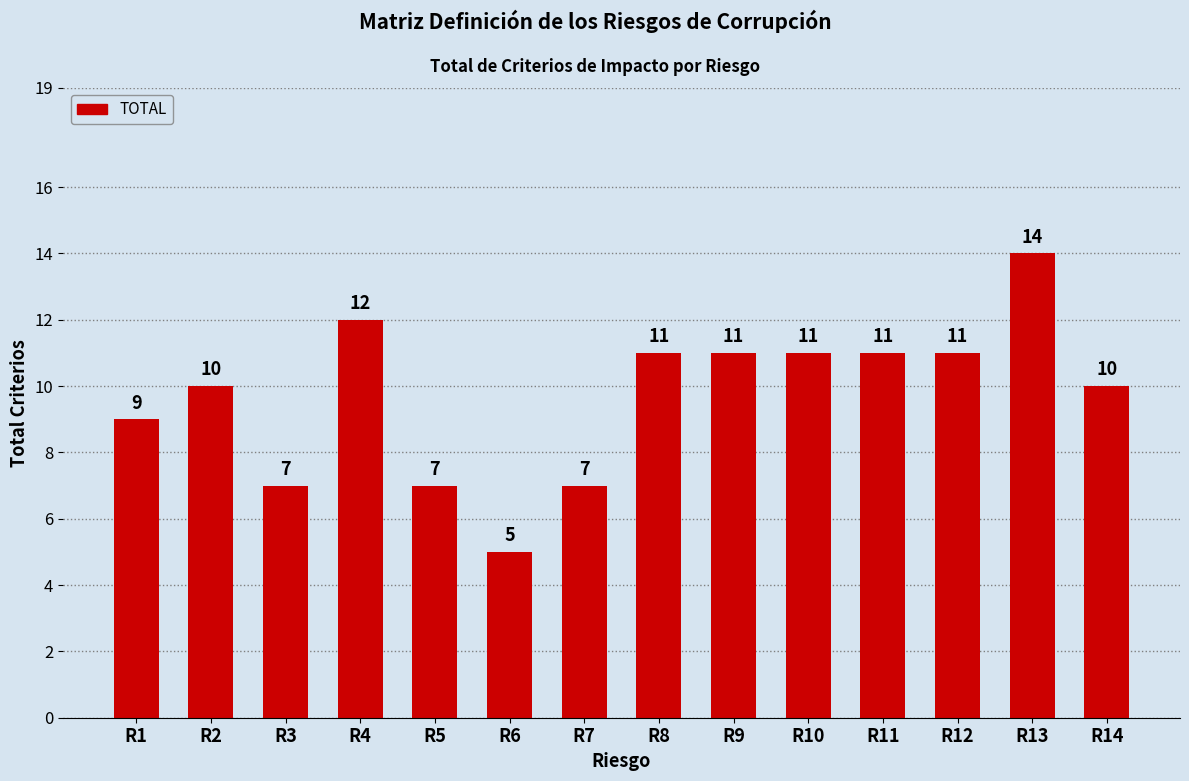

At which label is the value closest to 9?

R1